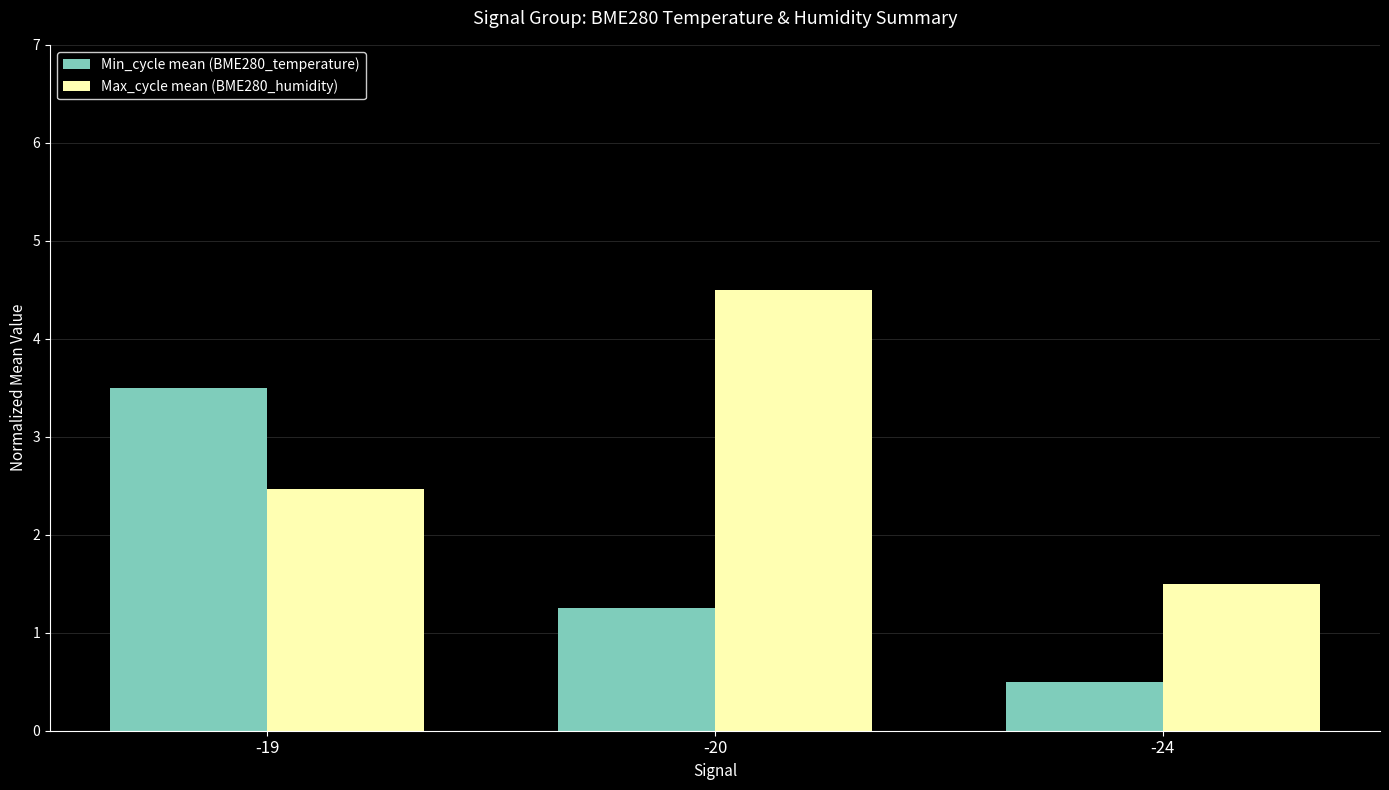

The value of Min_cycle mean (BME280_temperature) at -24 is 0.5. True or false?

True